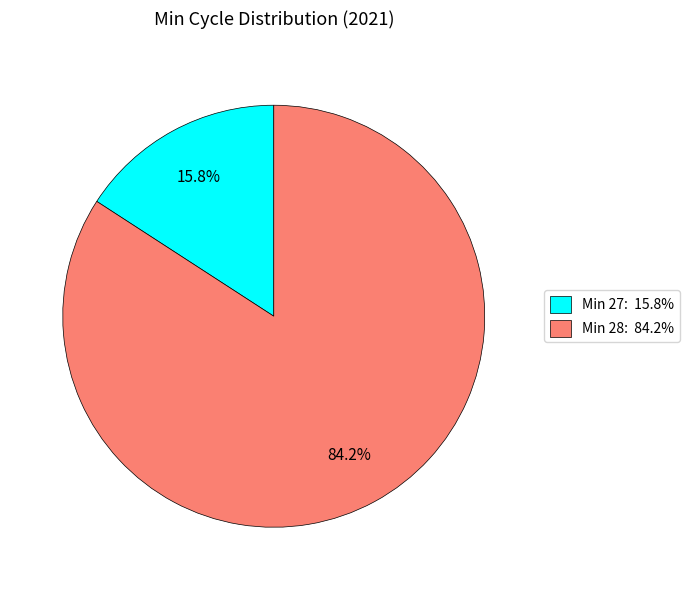

What percentage do Min 28: 84.2% and Min 27: 15.8% together represent?

100.0%